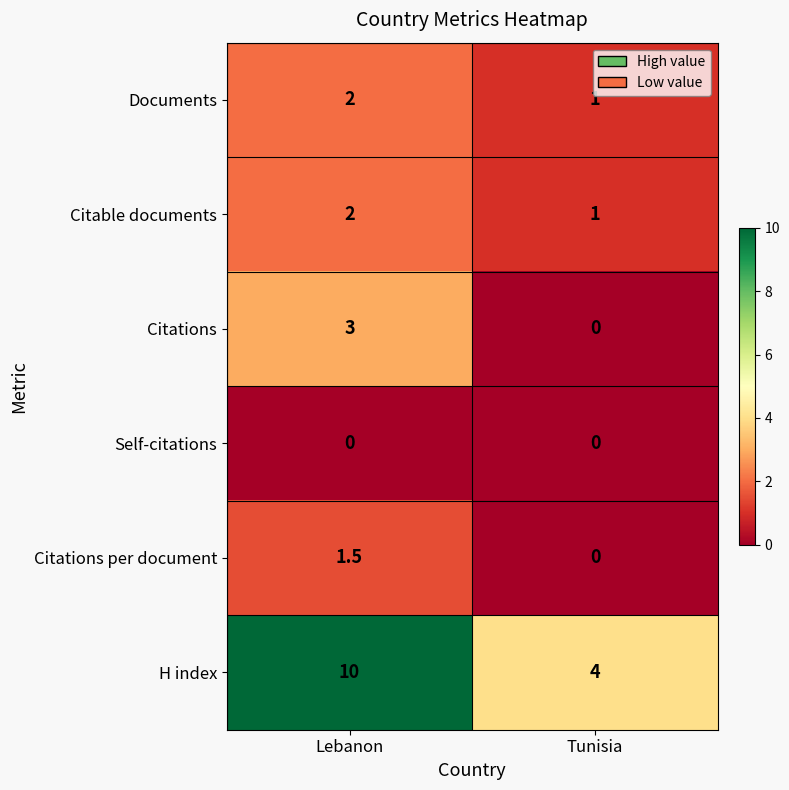

Is it true that Documents equals 1.3 at Lebanon?

False